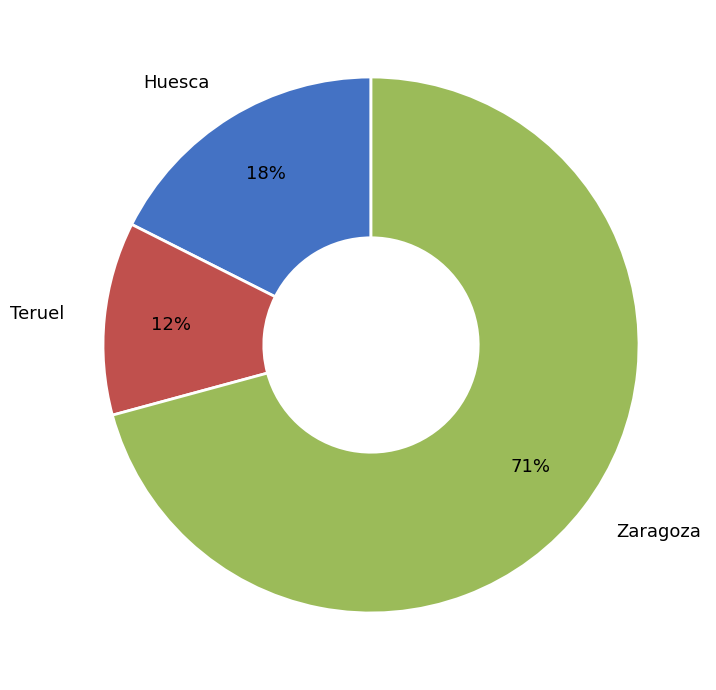

Is the sum of Huesca and Teruel greater than half?

No